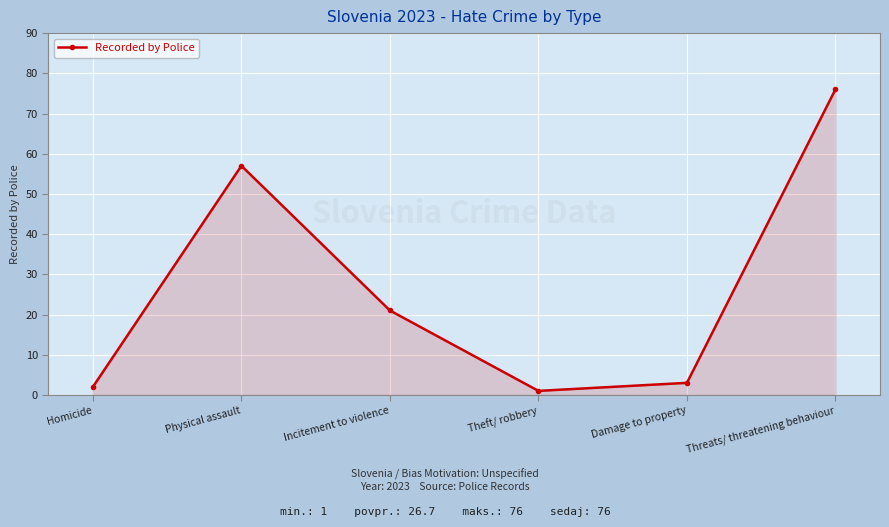

What is the ratio of the value at Incitement to violence to the value at Homicide?

10.5